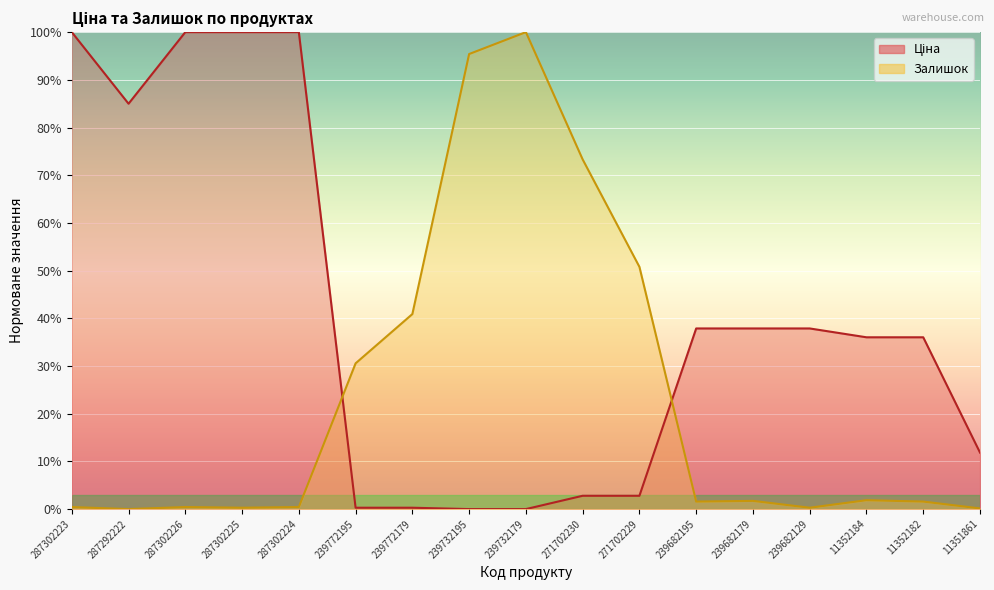

True or false: Ціна has more than 0 interior local peaks.

False